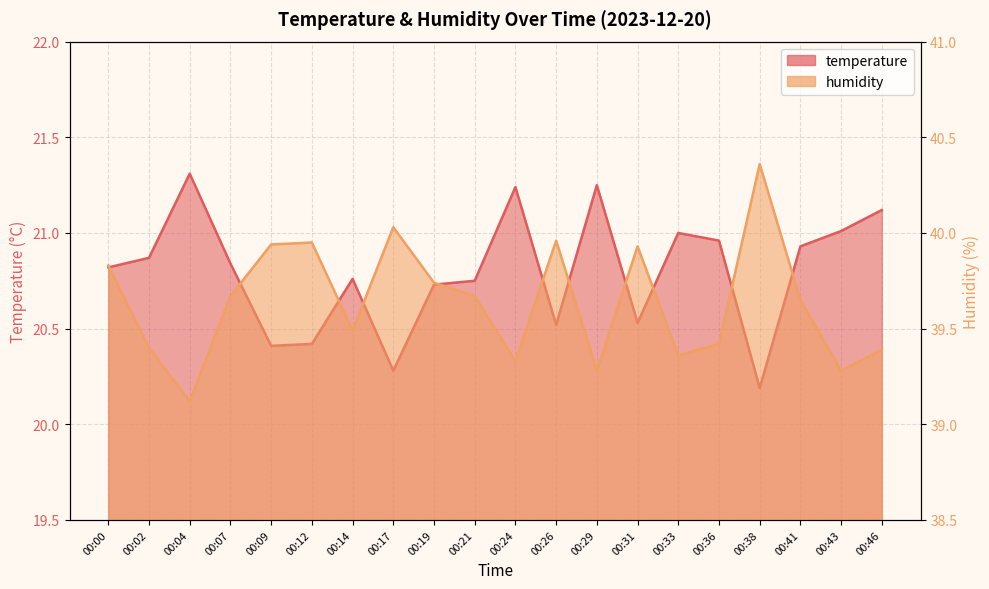

How many lines are shown in the chart?

2